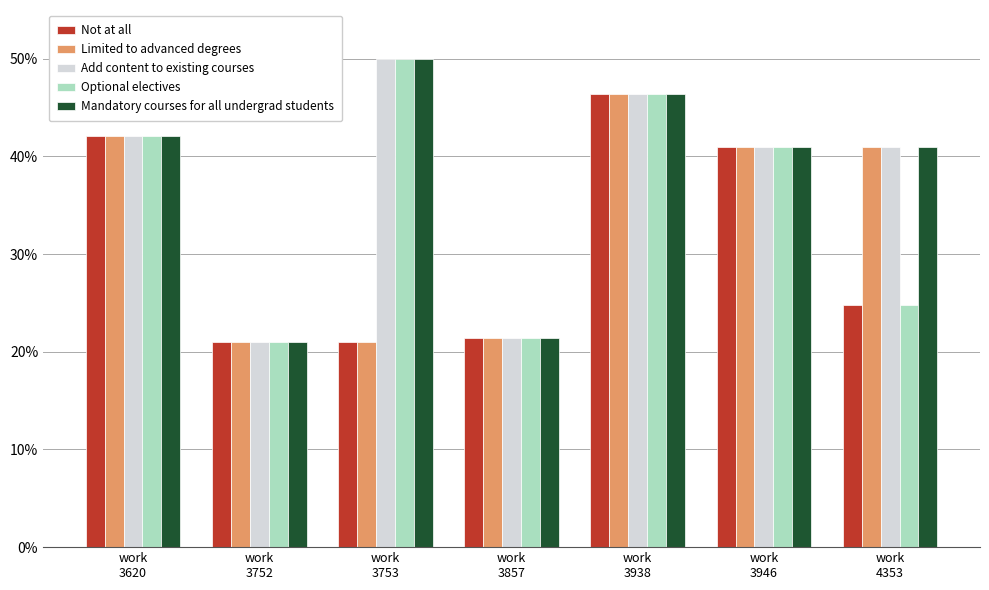

What is the maximum value shown in the chart?

50.0